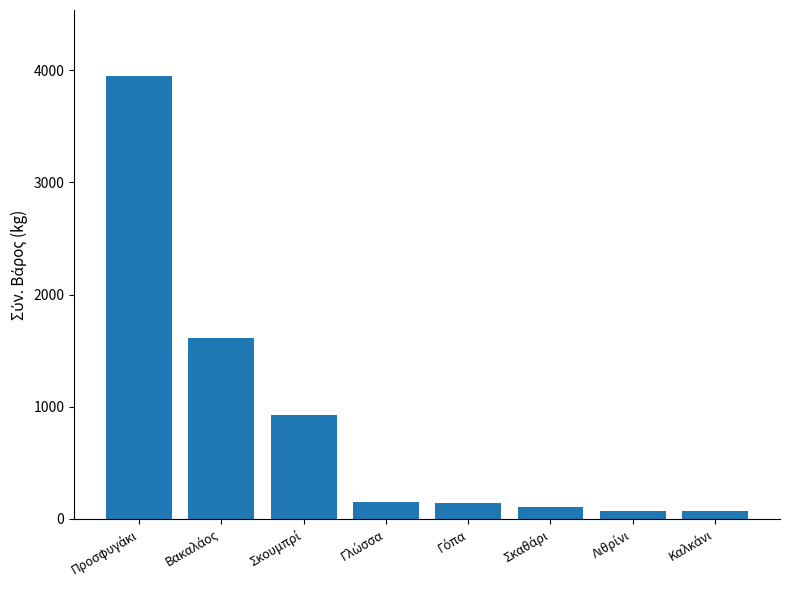

What is the difference between the maximum and second lowest values?

3873.4